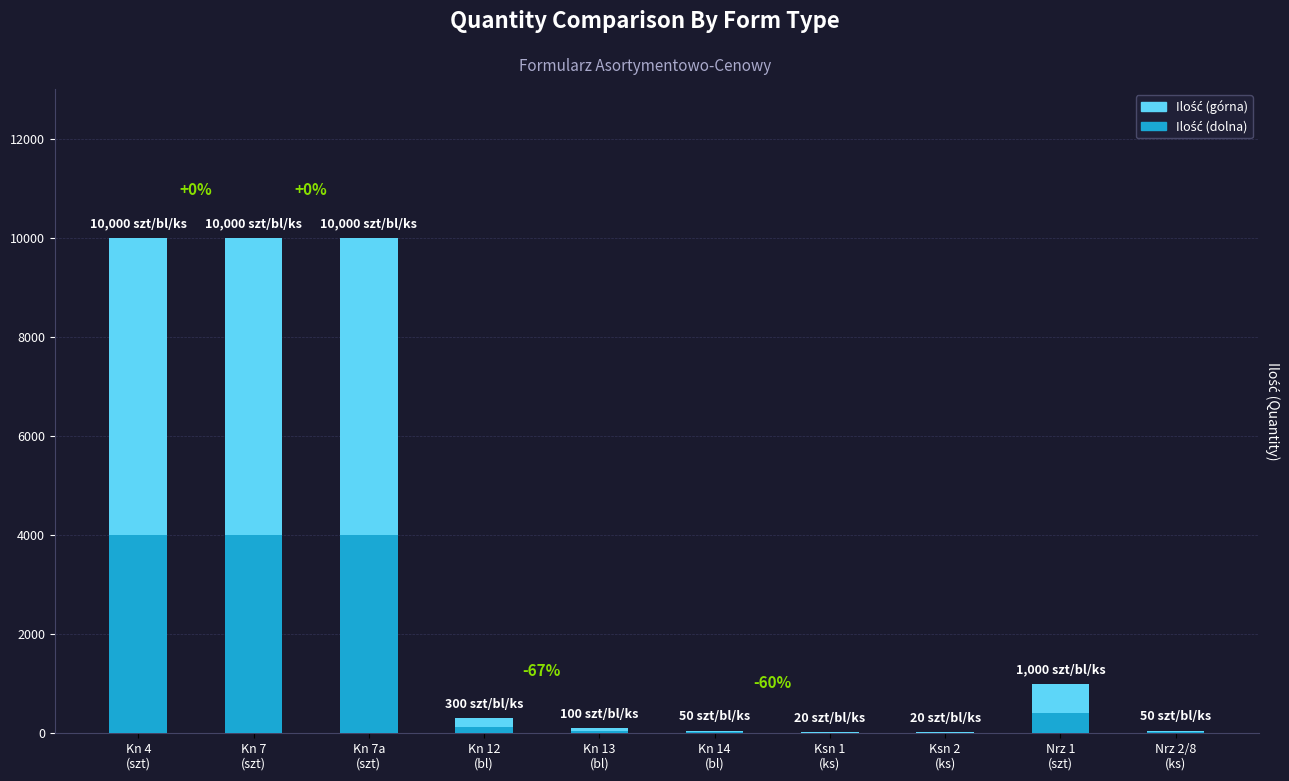

Which label corresponds to the largest value in the chart?

szt